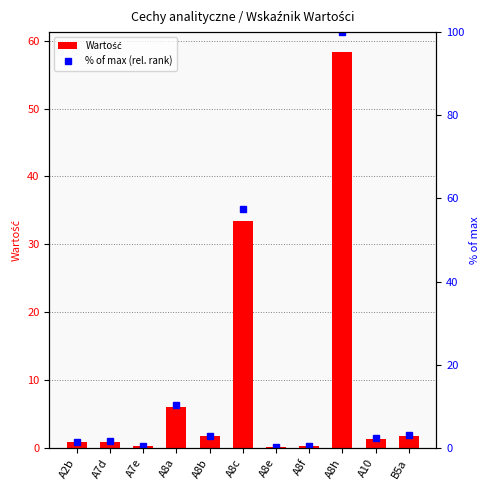

How many data points does each series have?

11